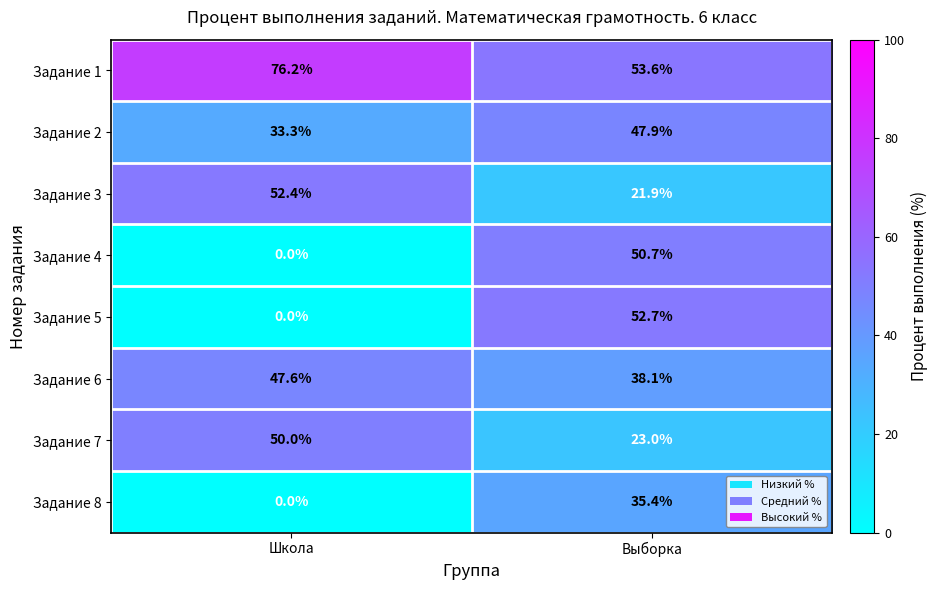

List the series in order of their peak value, lowest first.

Задание 8, Задание 6, Задание 2, Задание 7, Задание 4, Задание 3, Задание 5, Задание 1